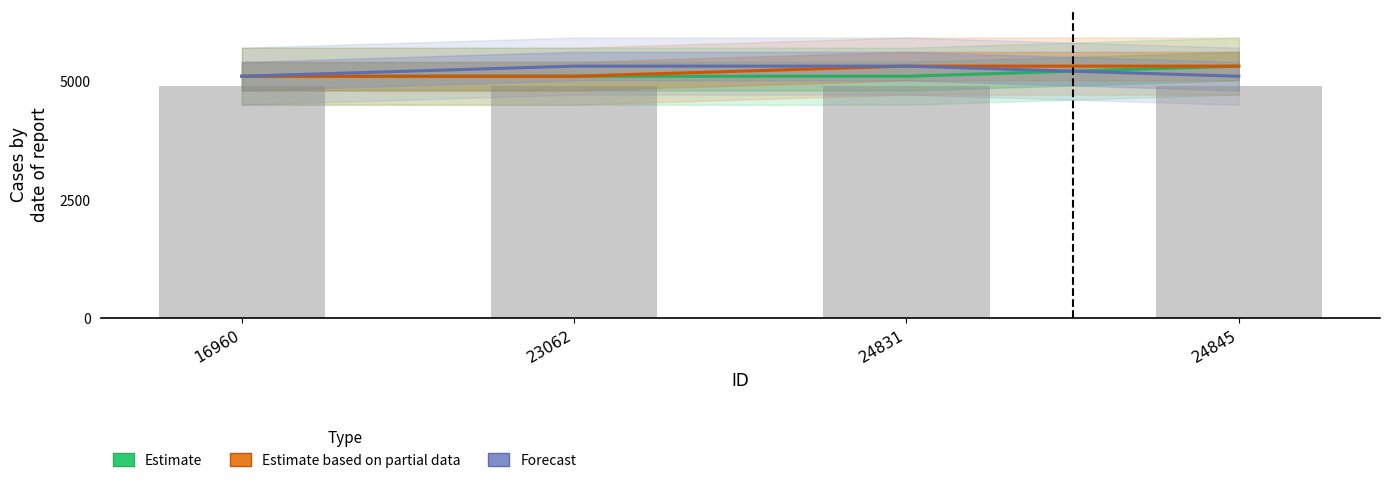

Which series has the largest total across all categories?

Estimate based on partial data